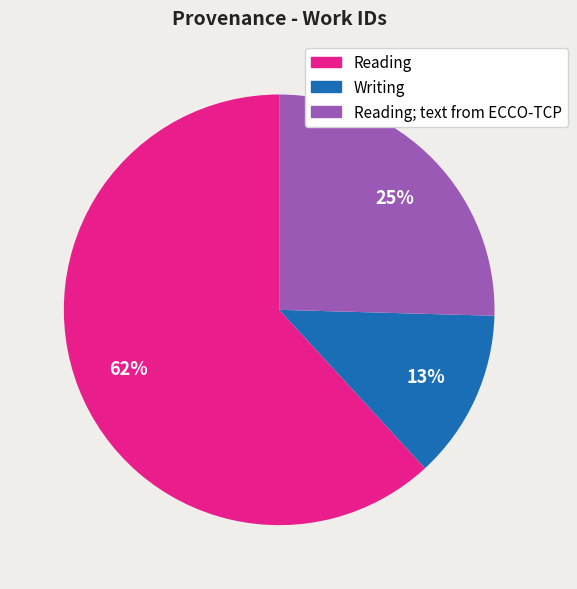

Is there a majority slice in this chart?

Yes